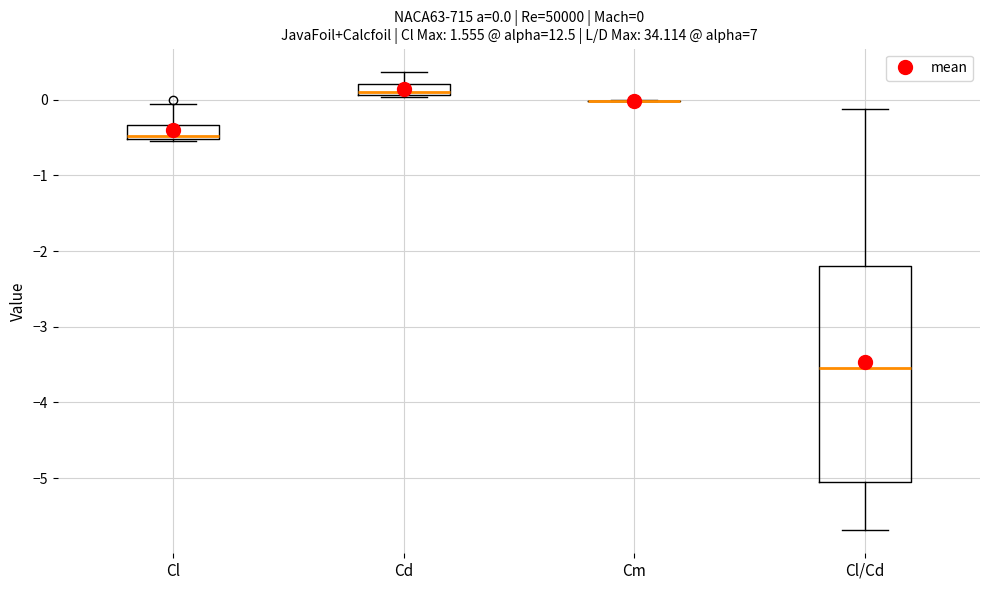

Which box is the tallest, from its lower edge to its upper edge?

Cl/Cd